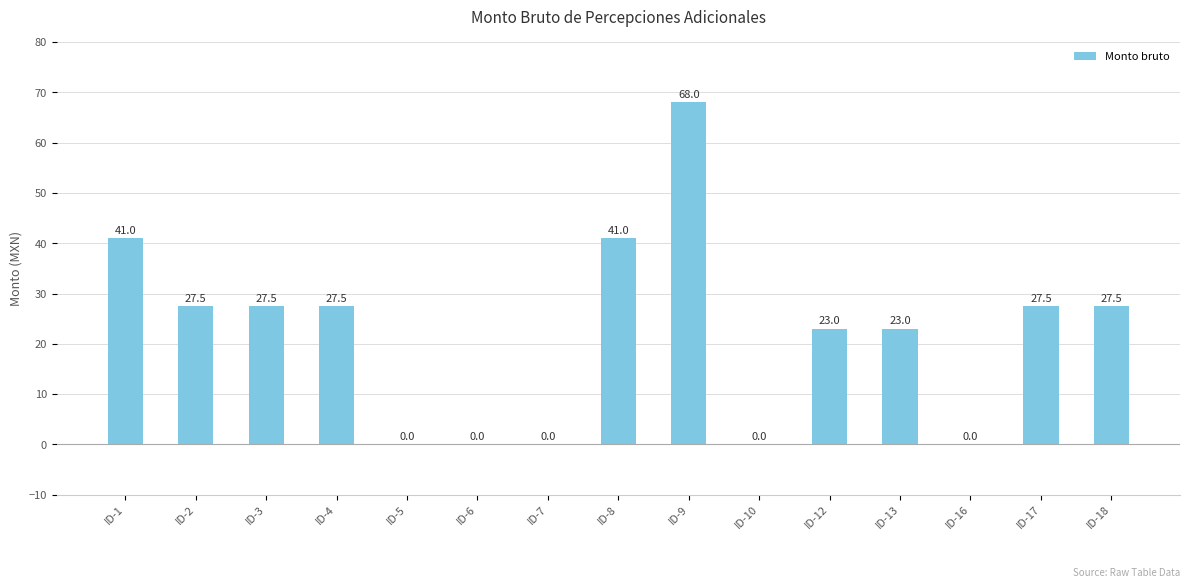

What is the maximum value shown in the chart?

68.0